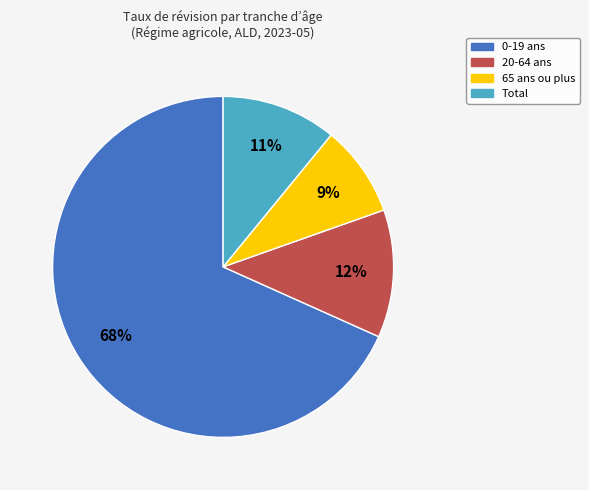

Is there a majority slice in this chart?

Yes